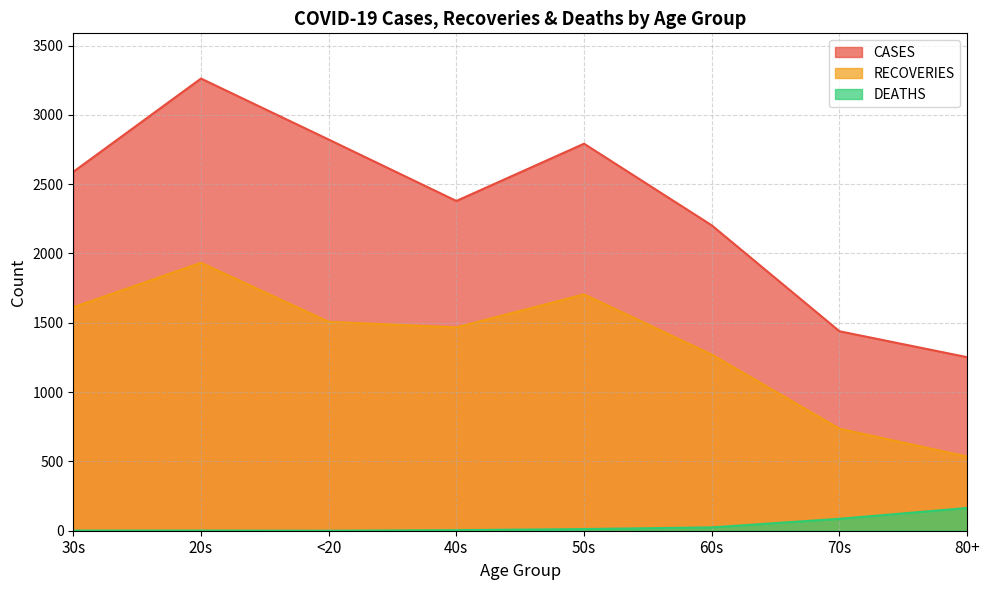

How many series are shown in this chart?

3